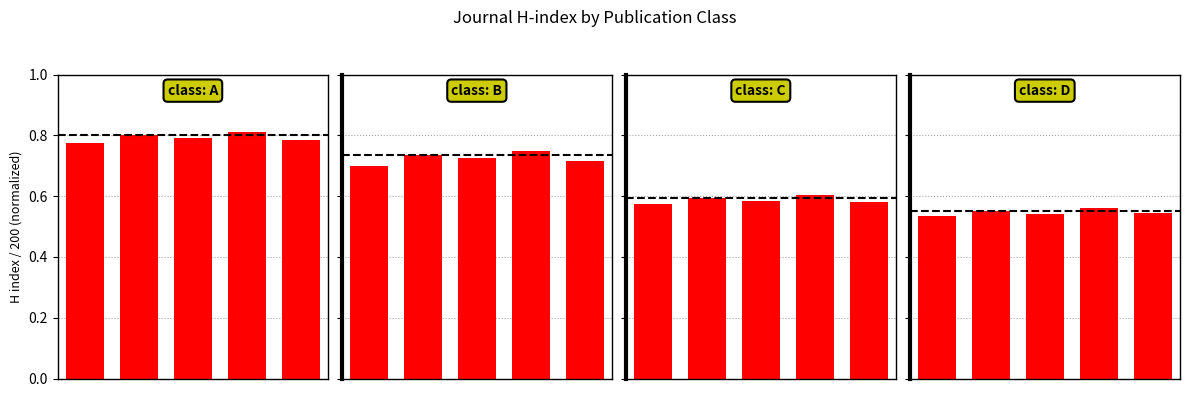

Which series has the widest spread of values?

class: B